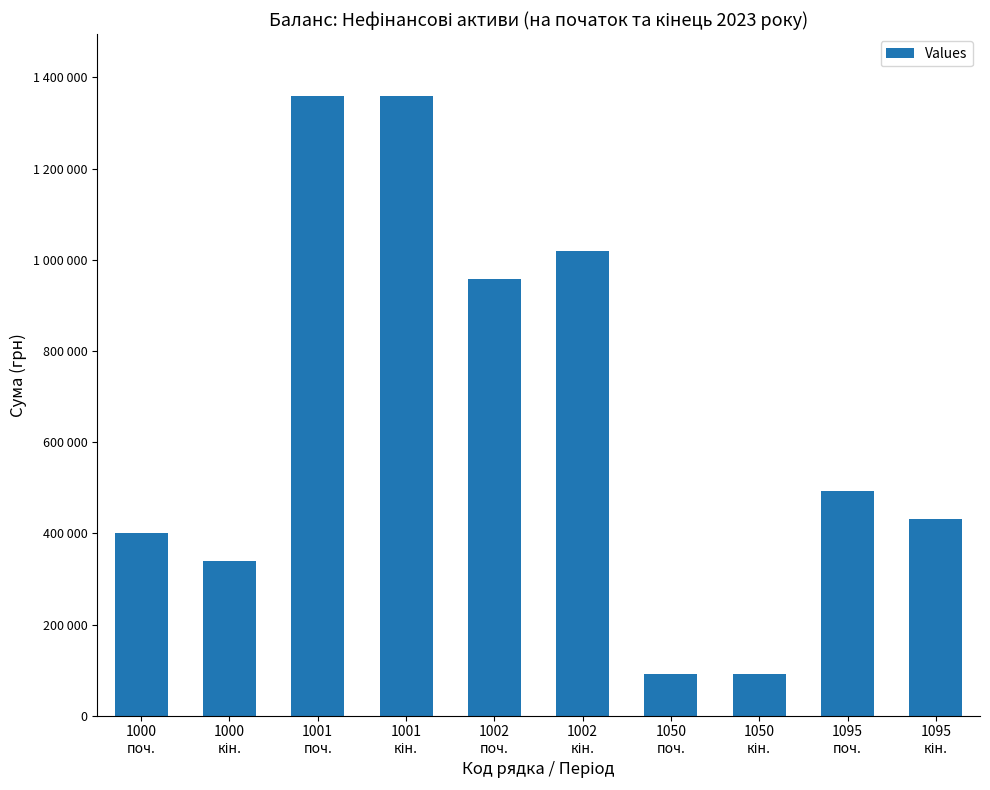

Reading left to right, list all the values displayed in this chart.

400551	339293	1358948	1358499	958397	1019206	91631	91631	492182	430924